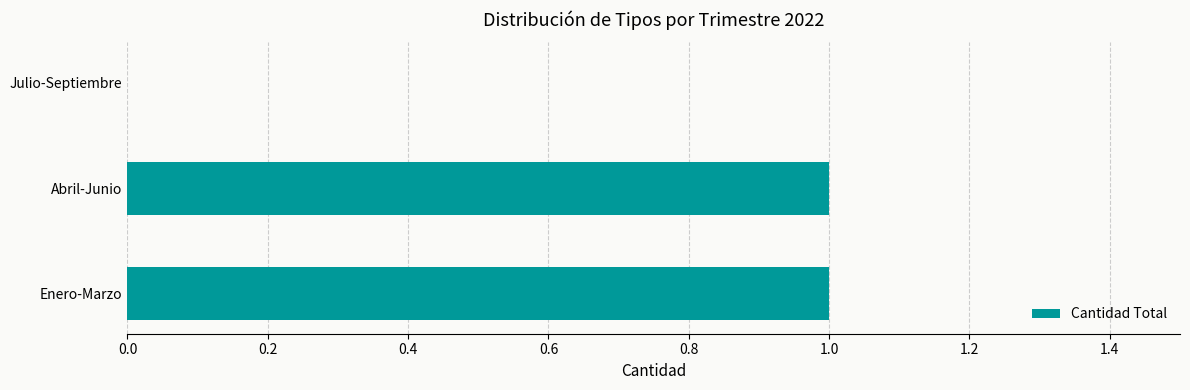

Reading bottom to top, list all the values displayed in this chart.

Enero-Marzo=1	Abril-Junio=1	Julio-Septiembre=0